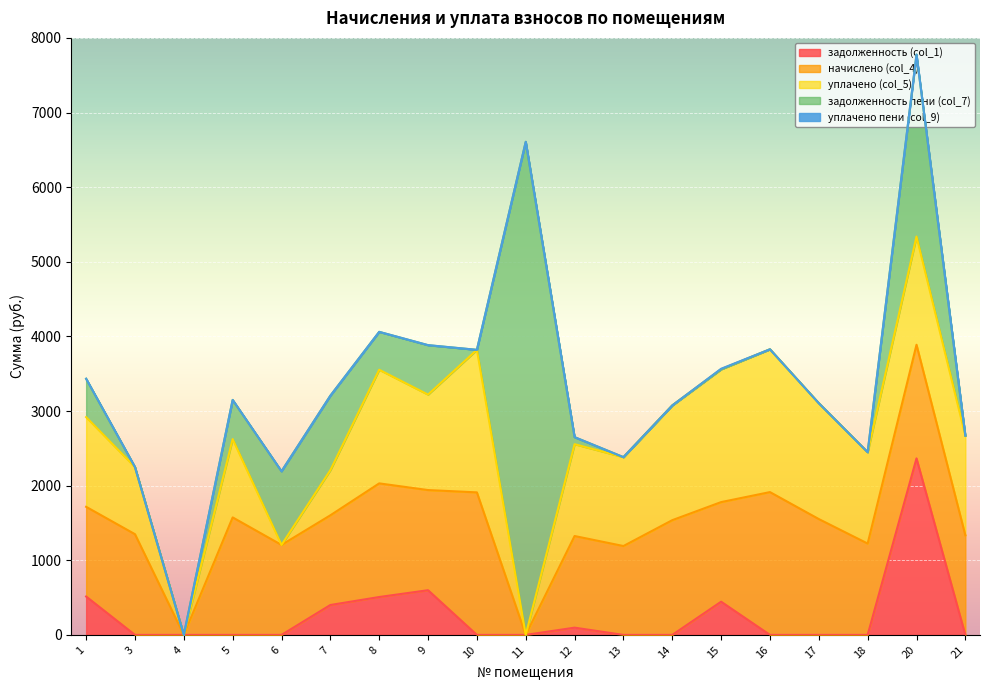

Is the value of начислено (col_4) at 7 greater than the value of уплачено (col_5) at 5?

Yes